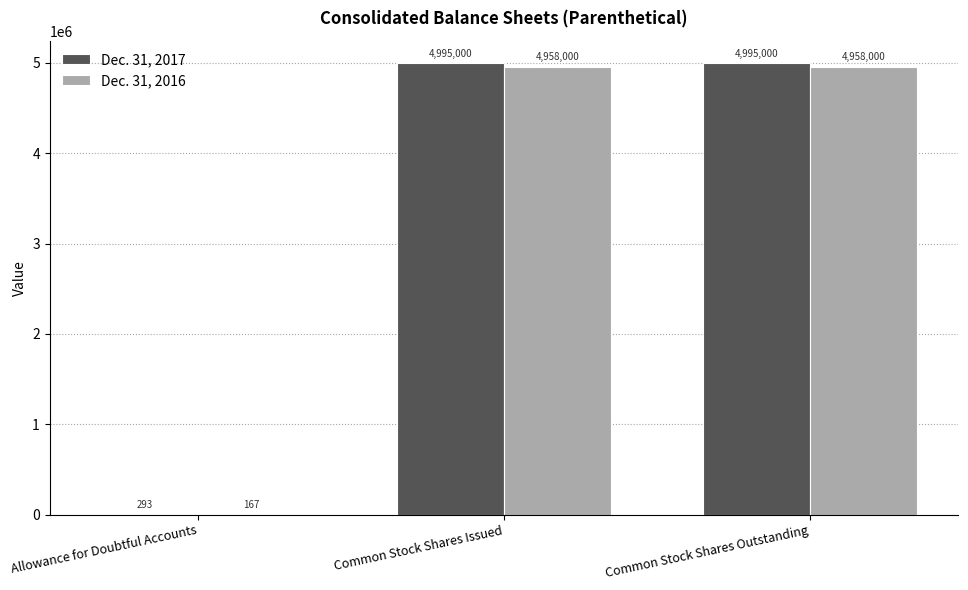

What is the maximum value shown in the chart?

4995000